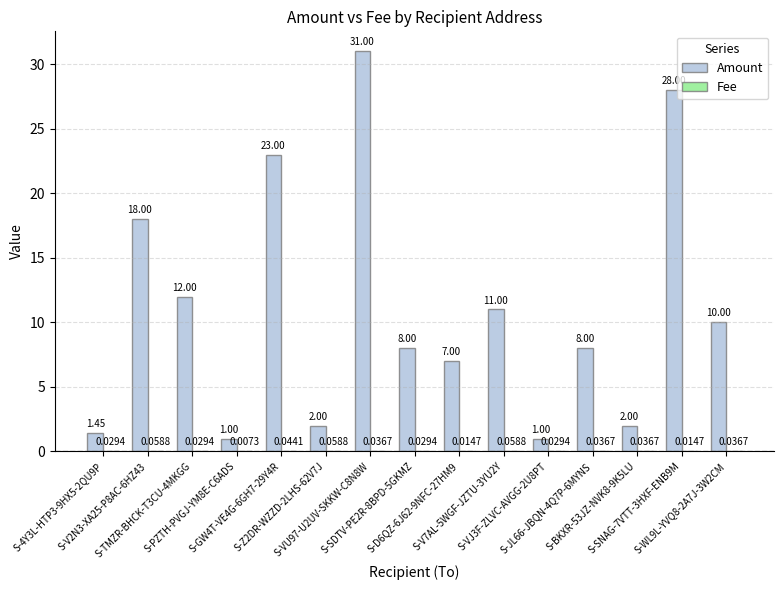

What is the sum of all Amount values?

163.4